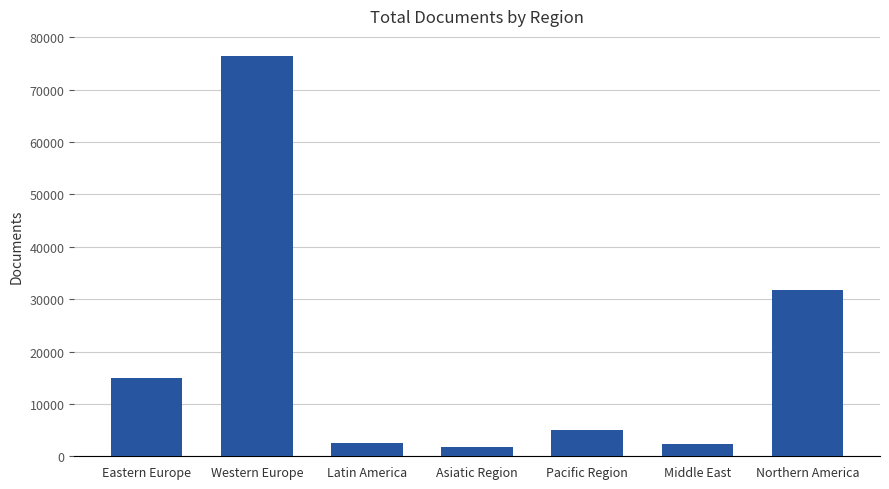

Count the number of categories in the chart.

7